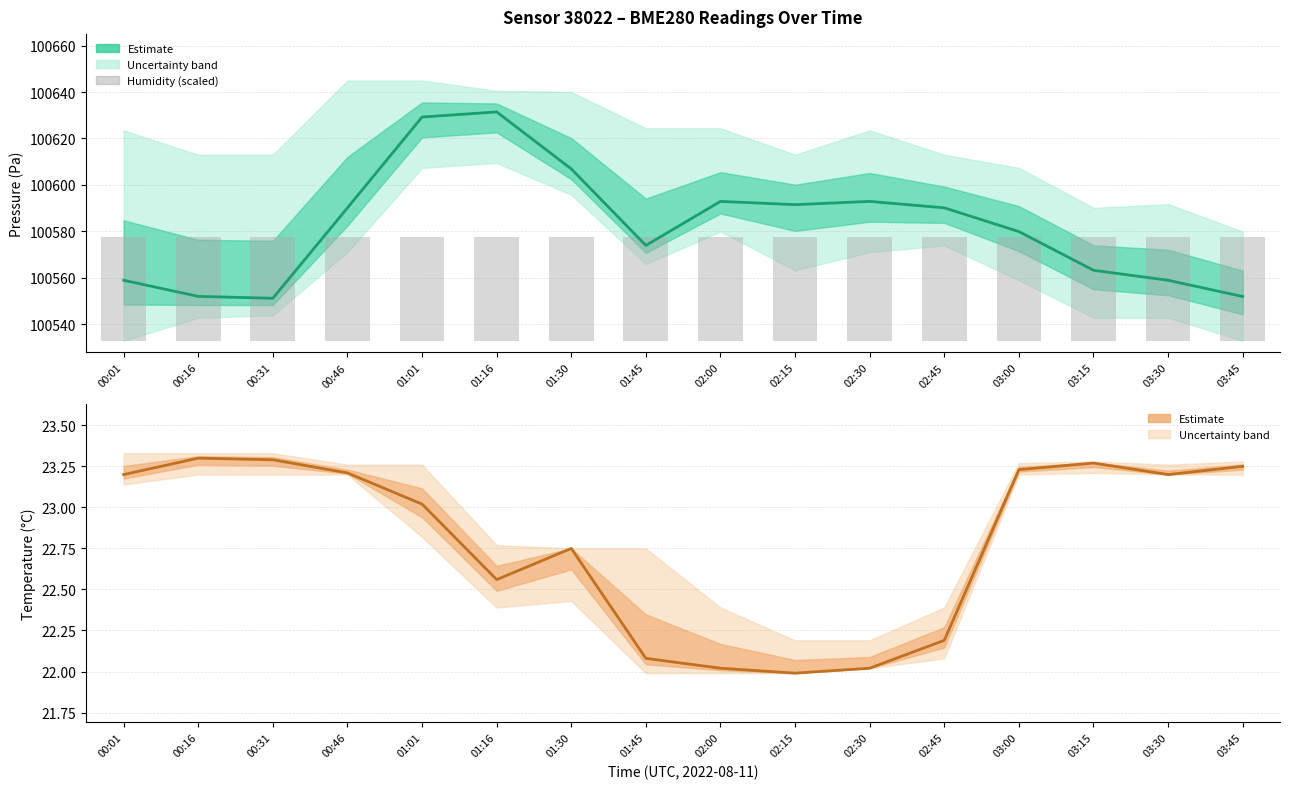

What is the difference between the maximum and minimum values in the pressure series?

80.2